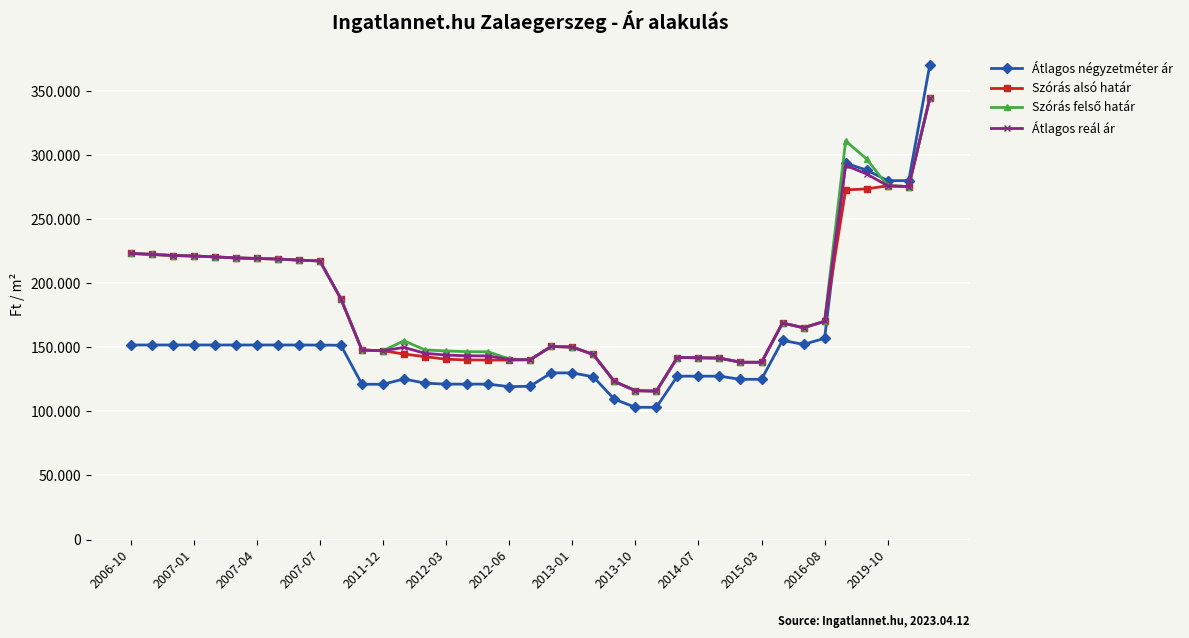

Reading left to right, what are all the values shown in this chart?

Átlagos négyzetméter ár: 151785	151785	151785	151785	151785	151785	151785	151785	151785	151711	151562	121153	121153	125238	122007	121247	121247	121247	119286	119607	130000	130000	126984	109523	103174	103174	127450	127450	127450	125000	125000	155396	152222	156984	293508	288245	280000	280000	370000
Szórás alsó határ: 223213	222474	221593	221228	220502	219708	219278	218849	217997	217326	187808	147849	147281	144742	142651	140689	140112	140035	139967	140276	150628	150157	144411	123381	116140	115786	142021	141807	141558	138316	138281	168950	165215	170300	272756	273556	275947	275395	344177
Szórás felső határ: 223213	222474	221593	221228	220502	219708	219278	218849	217997	217326	187808	147849	147281	155056	147921	147143	146566	146489	140873	140276	150628	150157	144411	123381	116140	115786	142021	141807	141558	138316	138281	168950	165215	170300	310962	296876	275947	275395	344177
Átlagos reál ár: 223213	222474	221593	221228	220502	219708	219278	218849	217997	217326	187808	147849	147281	149899	145286	143916	143339	143262	140420	140276	150628	150157	144411	123381	116140	115786	142021	141807	141558	138316	138281	168950	165215	170300	291859	285216	275947	275395	344177